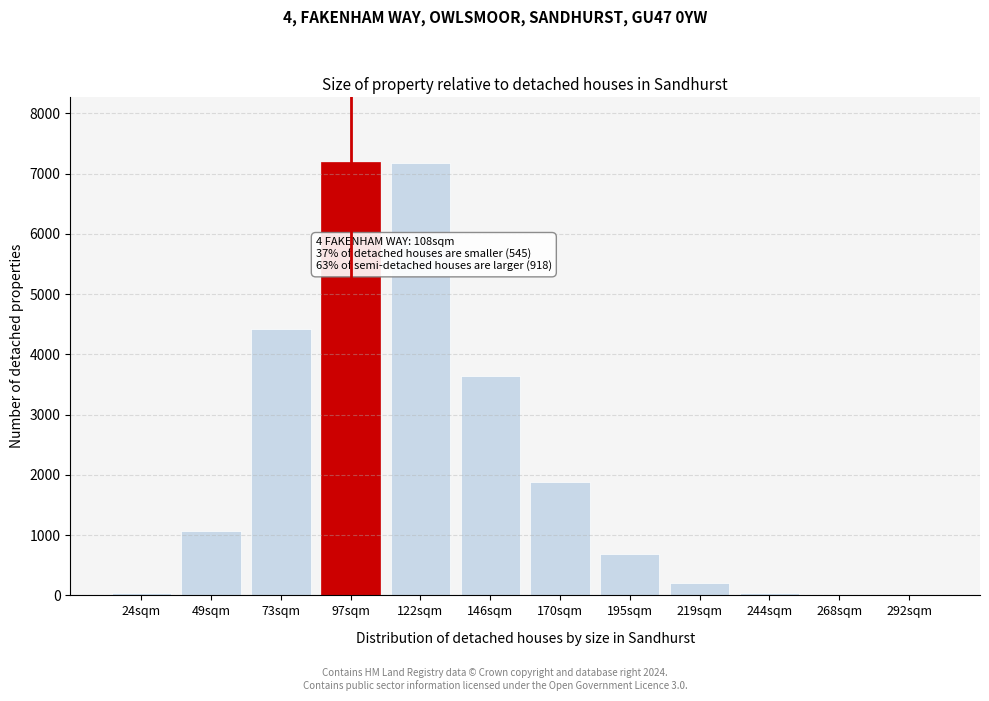

True or false: the data shows 9.8 at 268sqm.

True